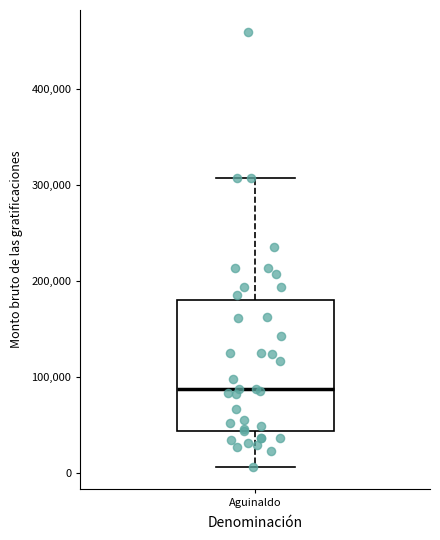

Transcribe this box plot: give where the median line is, the range the box spans, and where the two whiskers end, as read against the y-axis. The values are not printed on the chart, so give them approximately, as read against the axis.

median 90000, box 40000 to 180000, whiskers 10000 to 310000